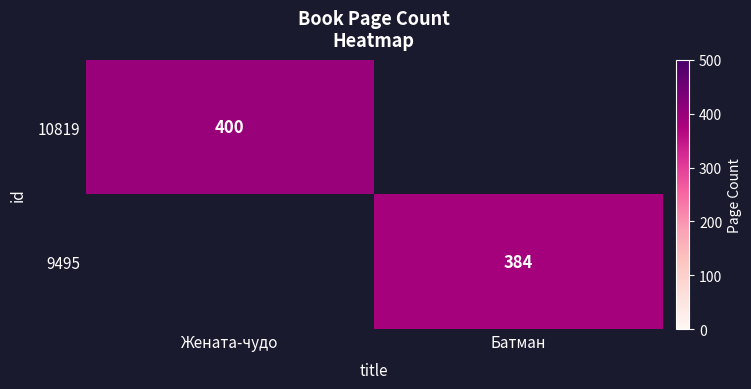

The value of 10819 at Жената-чудо is 400. True or false?

True